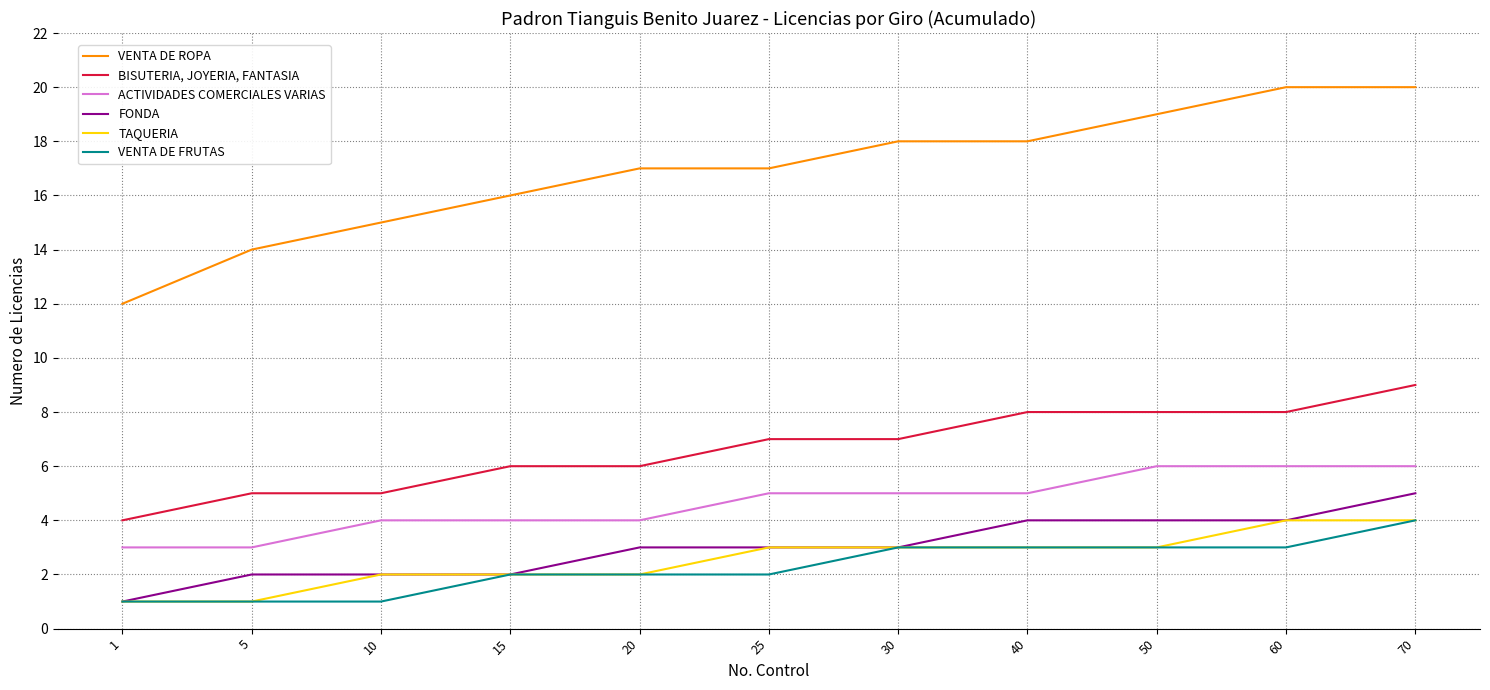

True or false: FONDA has a value of 1 at 70.

False